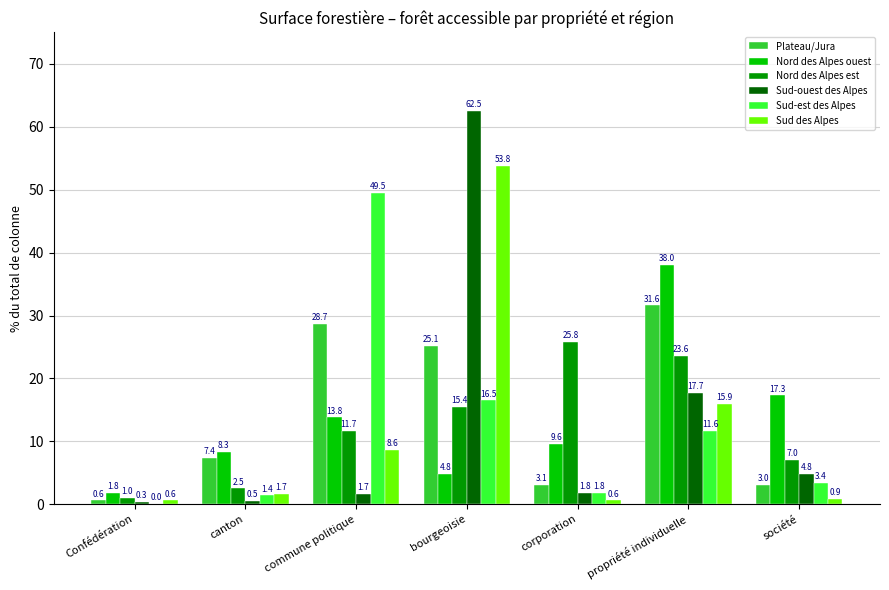

Is the value of Plateau/Jura at bourgeoisie greater than the value of Nord des Alpes ouest at commune politique?

Yes